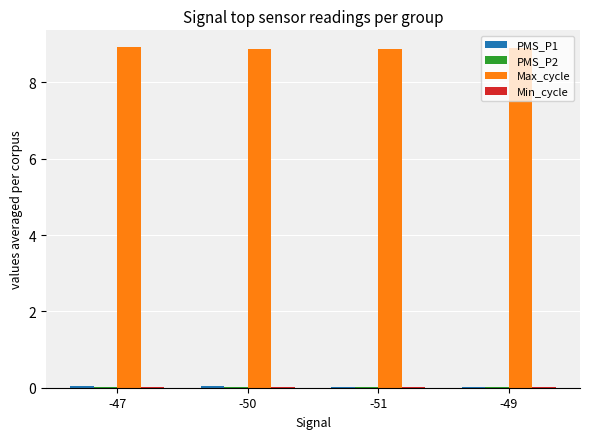

The Max_cycle series shows 8.9 at -51. True or false?

True